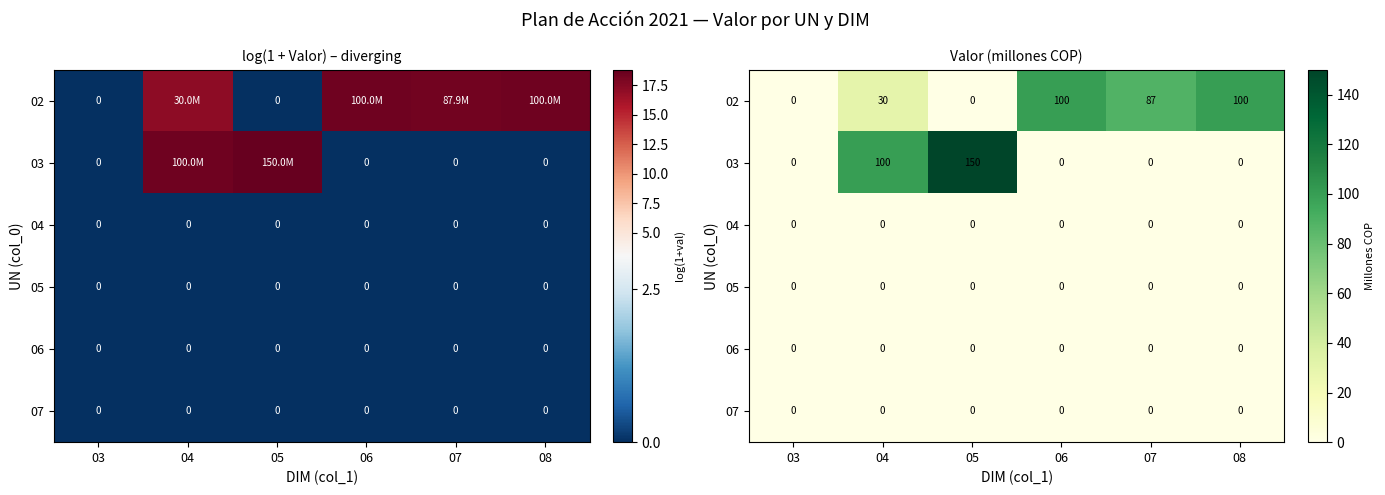

Is the value of 02 at 04 greater than the value of 04 at 07?

Yes